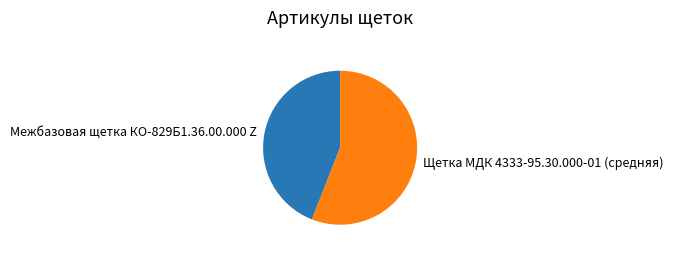

Combined, do Межбазовая щетка КО-829Б1.36.00.000 Z and Щетка МДК 4333-95.30.000-01 (средняя) account for over 50%?

Yes